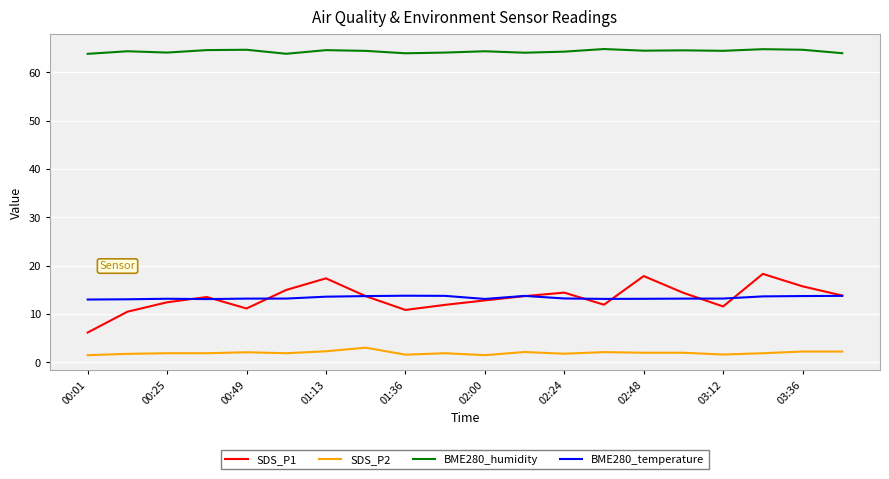

What is the minimum value shown in the chart?

1.5